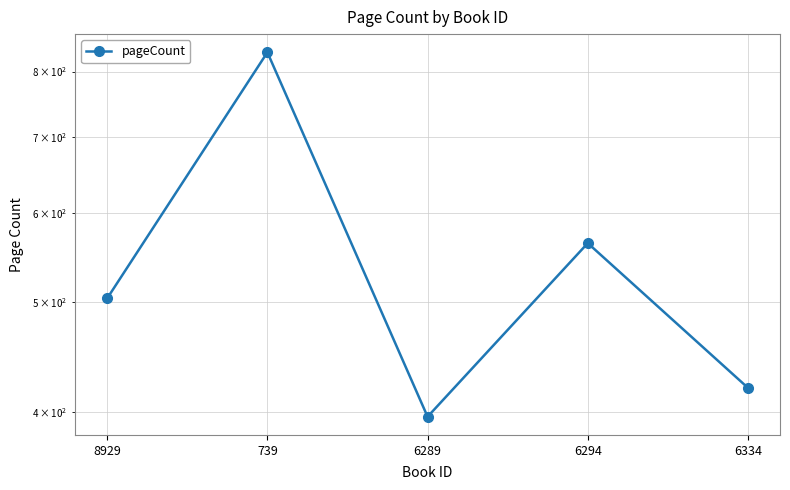

What is the sum of all values?

2716